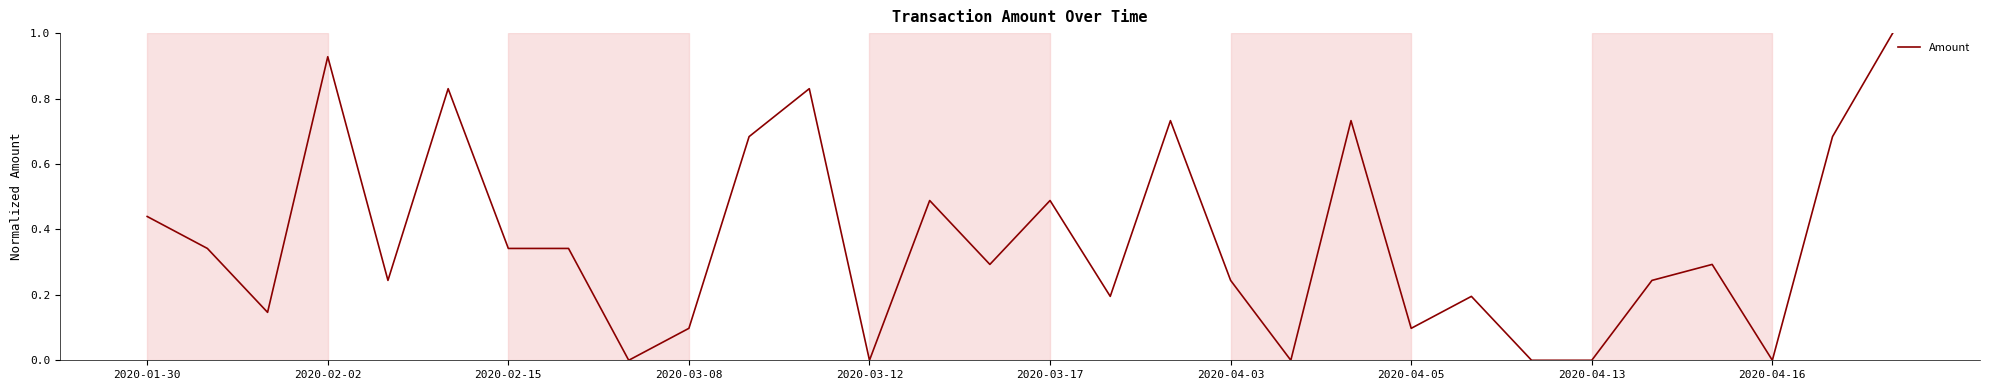

What is the difference between the maximum and minimum values?

1.0